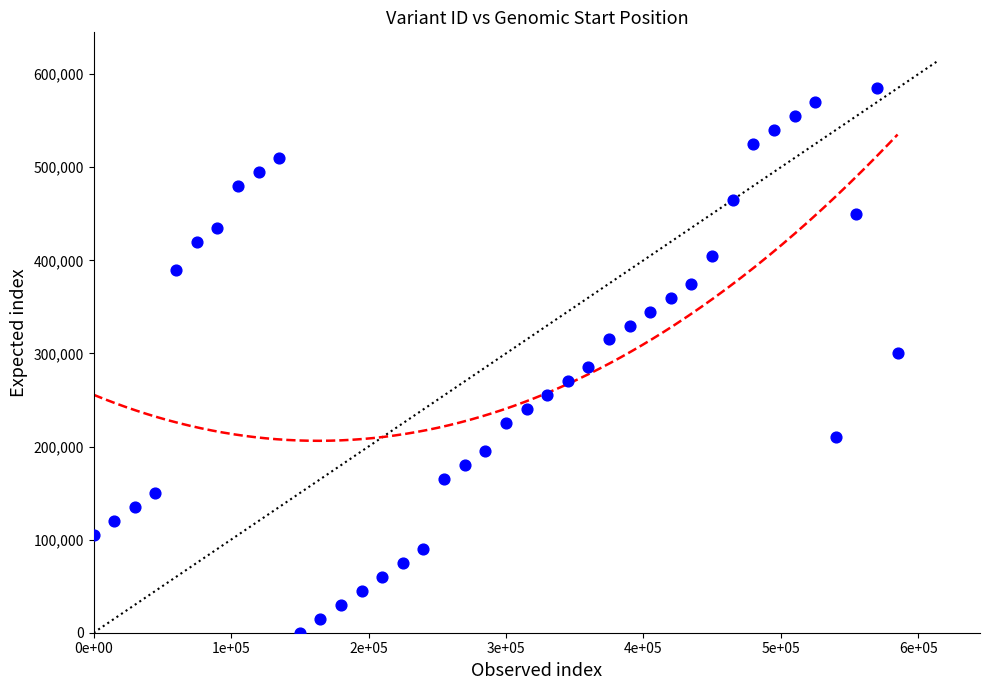

What is the range of Y values (max minus min)?

585000